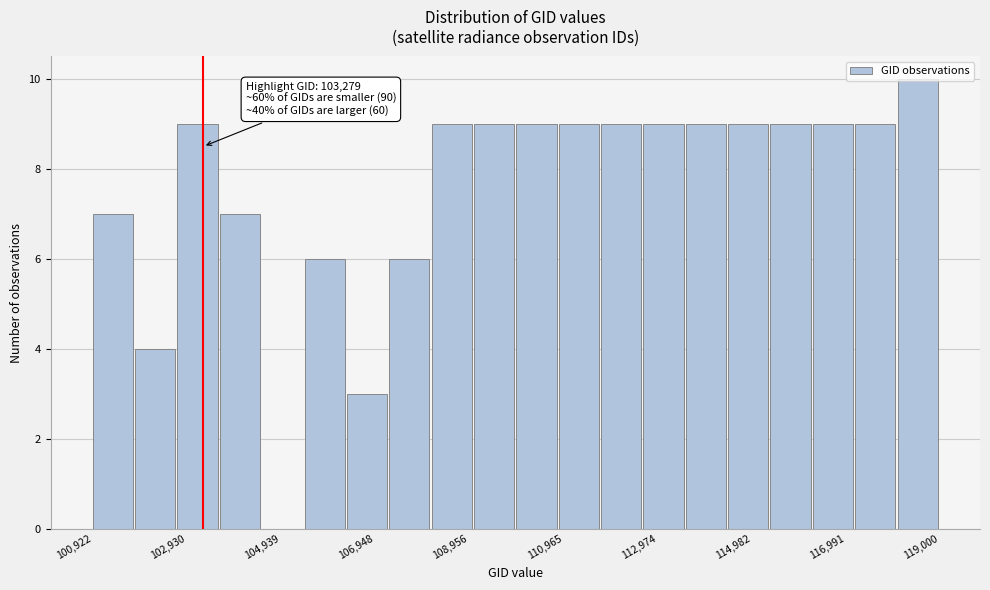

Around what value on the x-axis is the tallest bar? Give the approximate position of its centre, as read against the axis.

118500